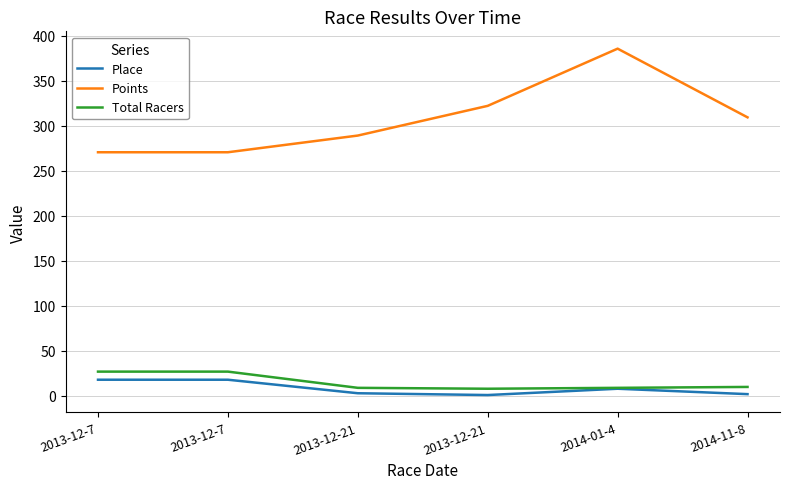

How many lines are shown in the chart?

3